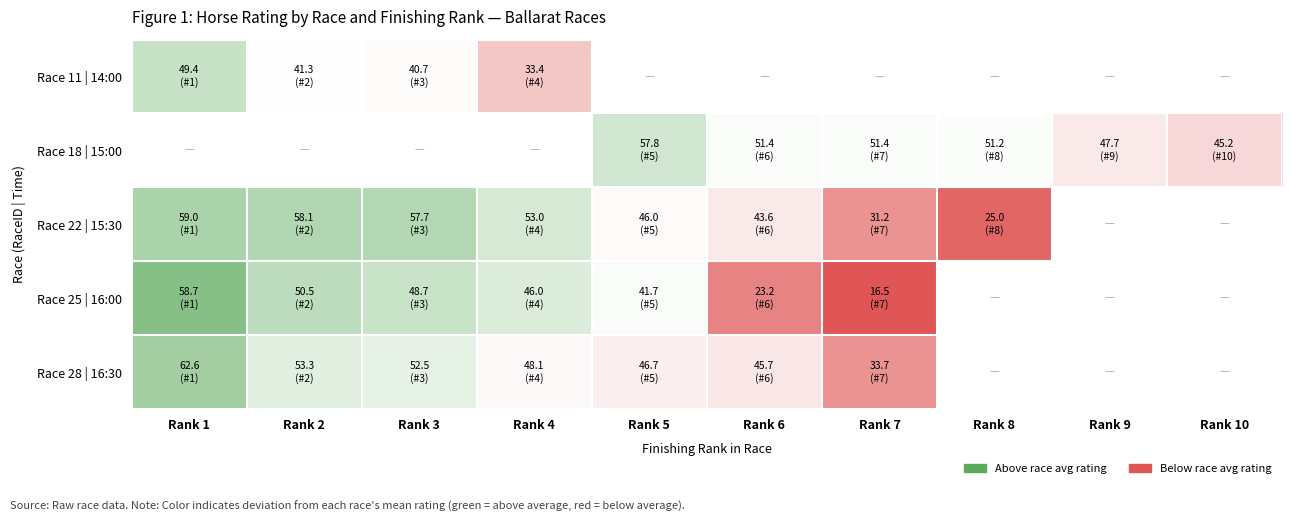

At how many categories does at least one series exceed 0?

8